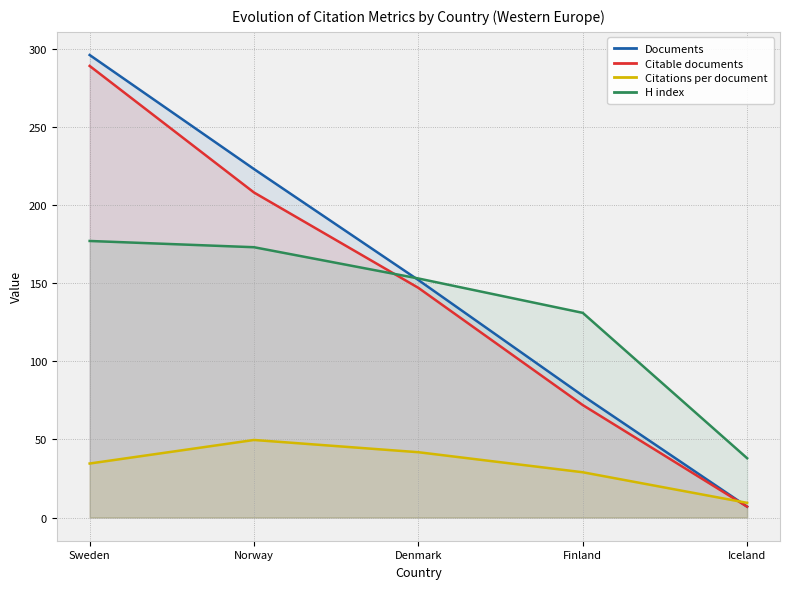

After their last crossing, which series has the higher values: Citations per document or Citable documents?

Citations per document